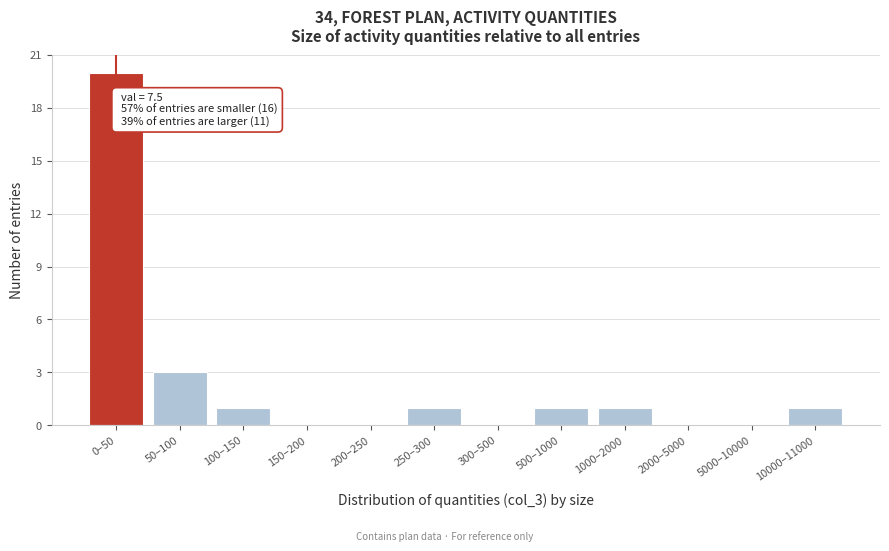

Reading left to right, extract all data points from this chart.

0–50=20	50–100=3	100–150=1	150–200=0	200–250=0	250–300=1	300–500=0	500–1000=1	1000–2000=1	2000–5000=0	5000–10000=0	10000–11000=1